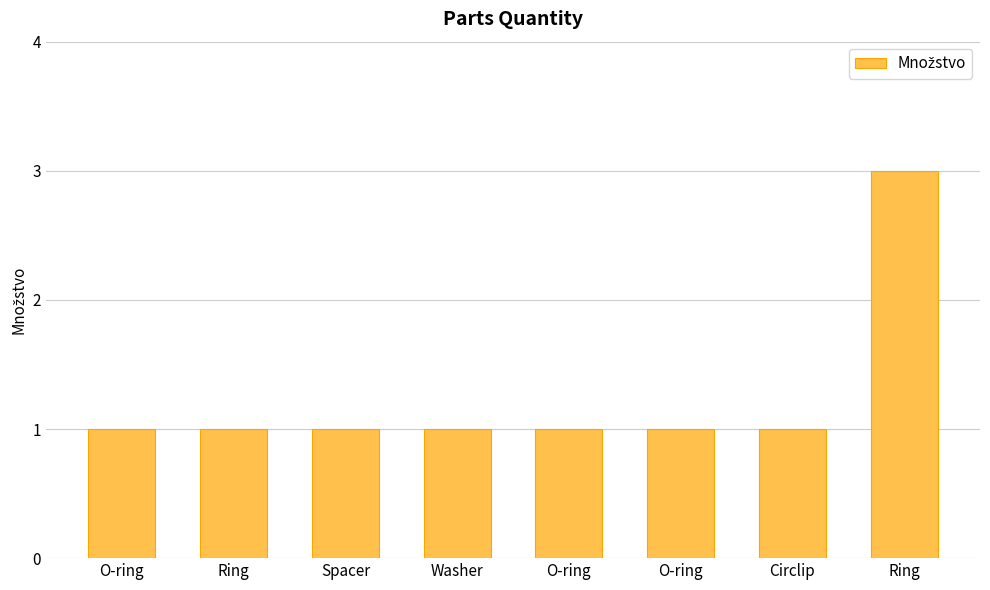

How many data points does each series have?

8